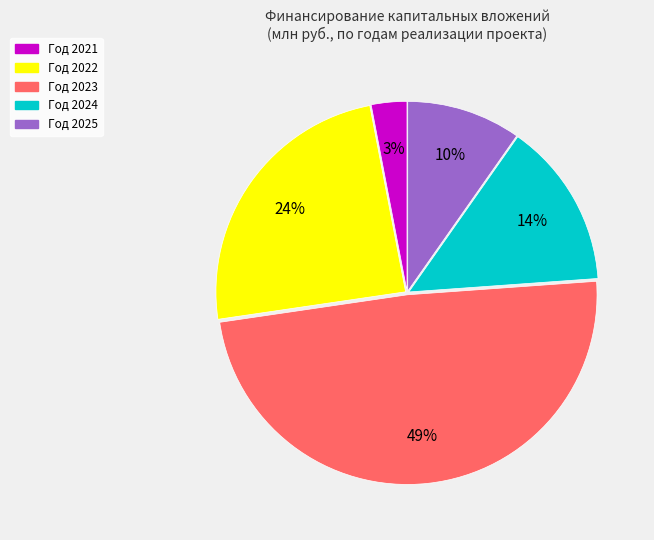

True or false: Год 2023 accounts for 49% of the total.

True